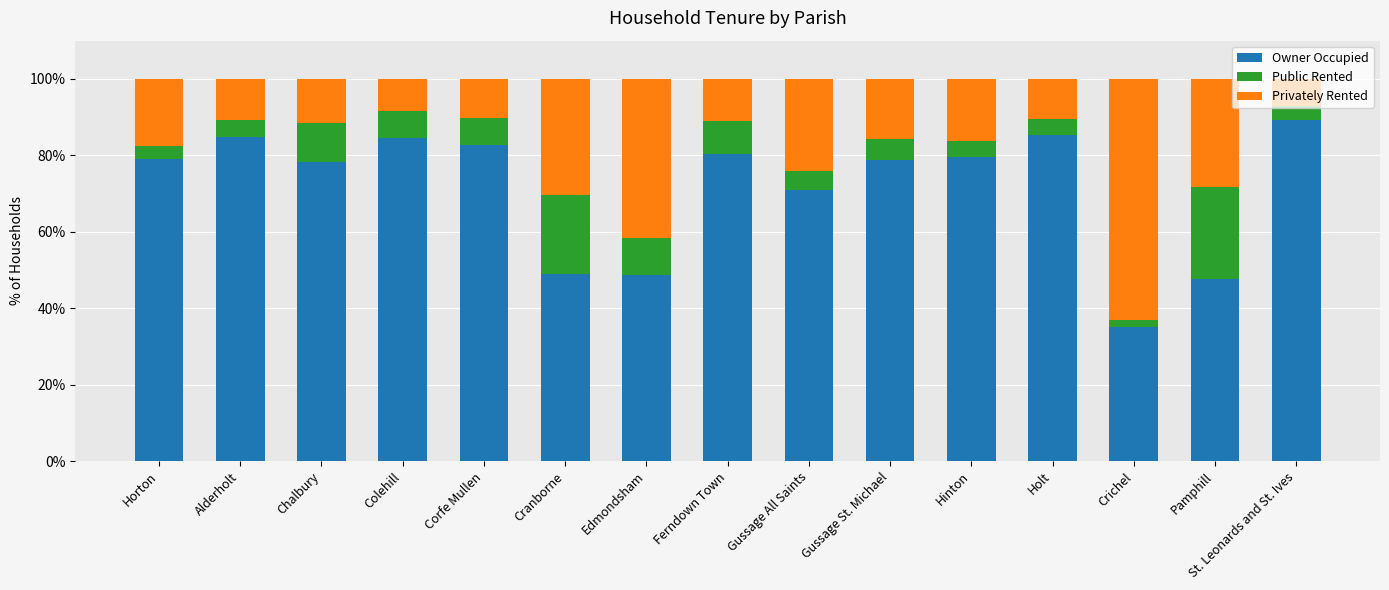

What is the difference between the maximum and second lowest values in the Owner Occupied series?

41.7